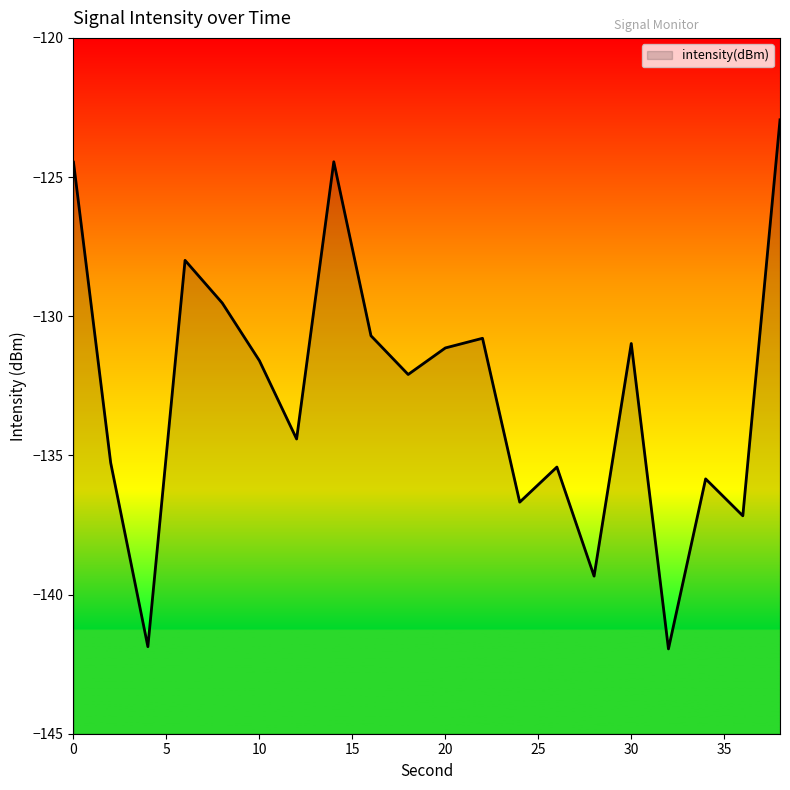

What is the value of the 12th point from the left?

-130.8